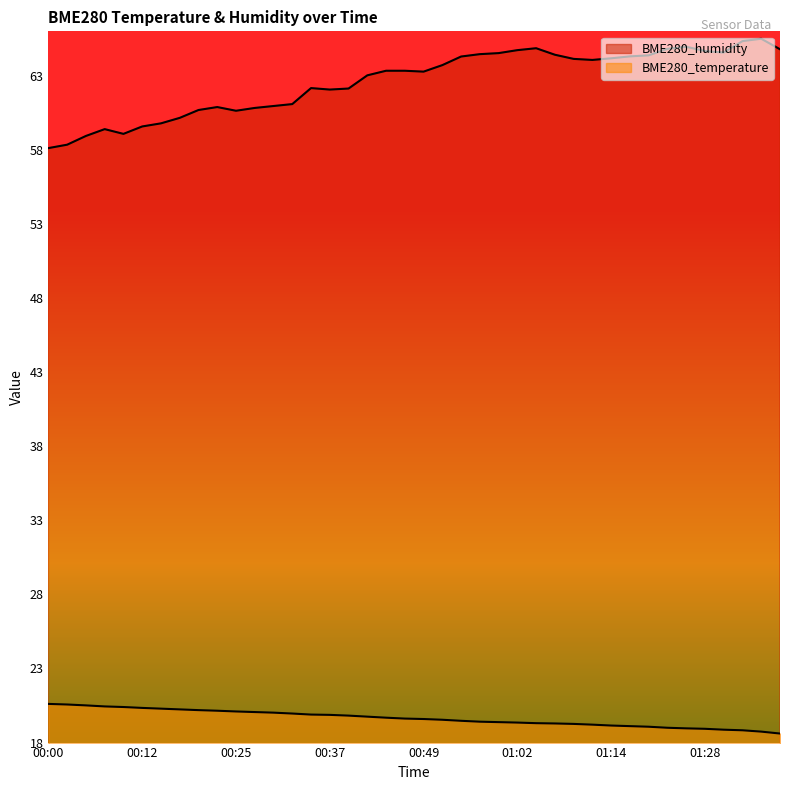

What is the value of the BME280_humidity point at the 34th from the left?

64.8